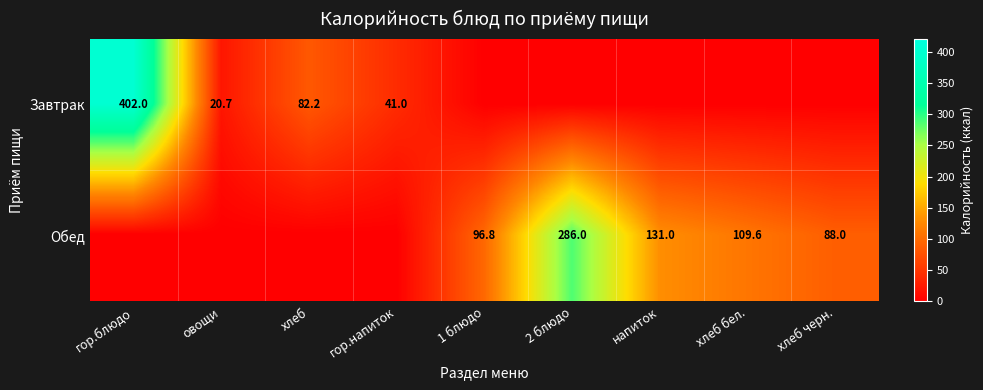

The value of Обед at хлеб бел. is 35.0. True or false?

False